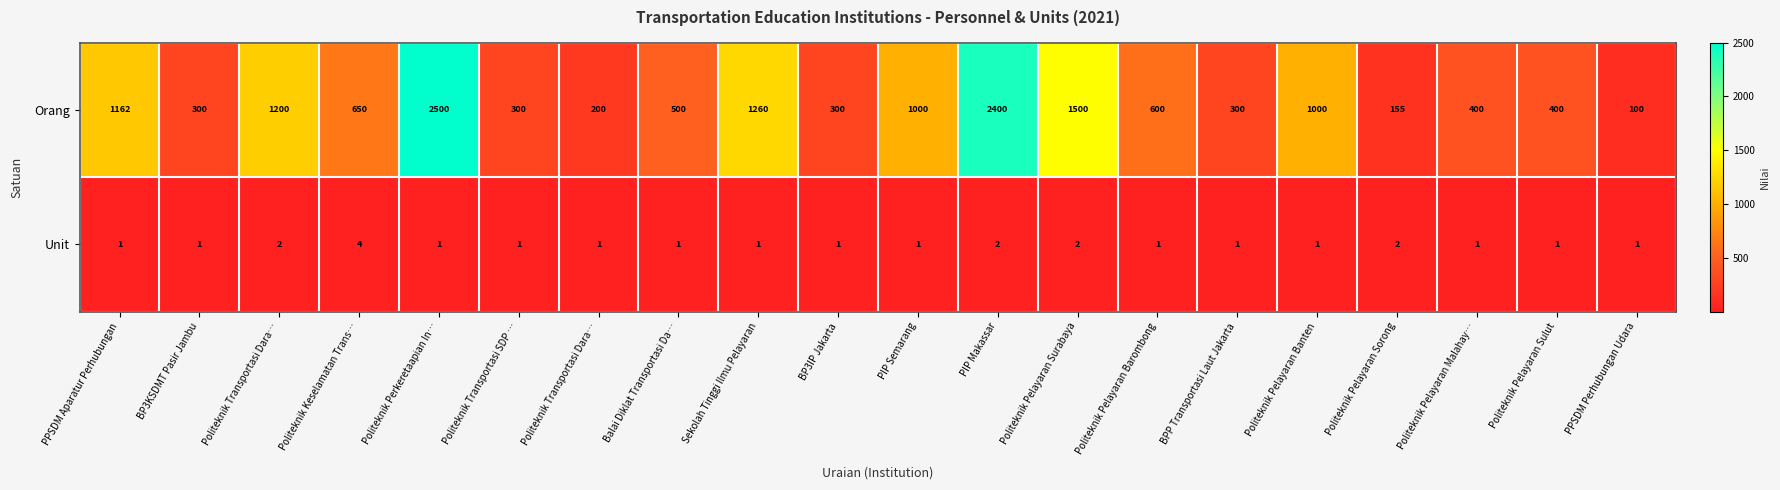

How many categories are shown in the chart?

20